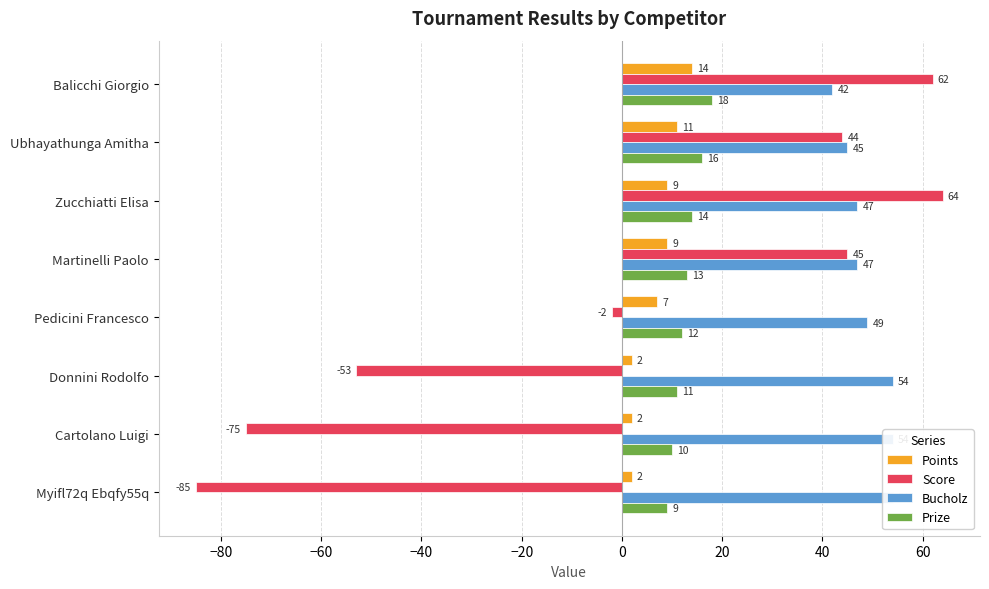

Which series changed the most between Balicchi Giorgio and Cartolano Luigi?

Score